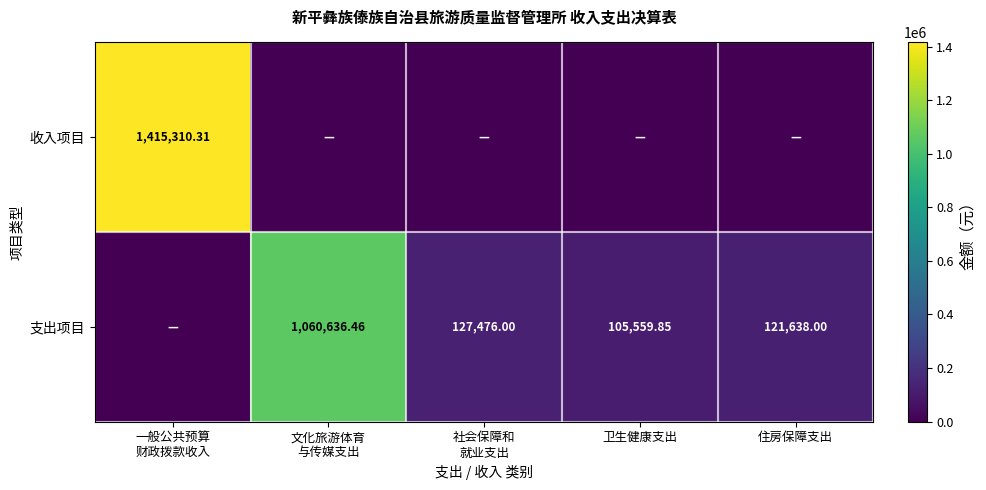

What is the sum of all 收入项目 values?

1415310.3